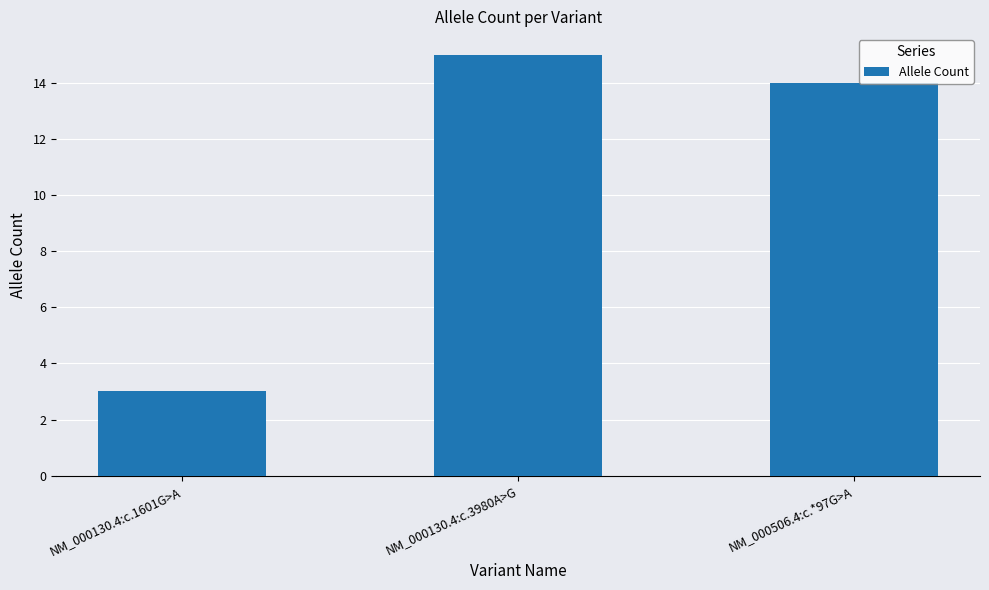

Rank the categories by value from lowest to highest.

NM_000130.4:c.1601G>A, NM_000506.4:c.*97G>A, NM_000130.4:c.3980A>G